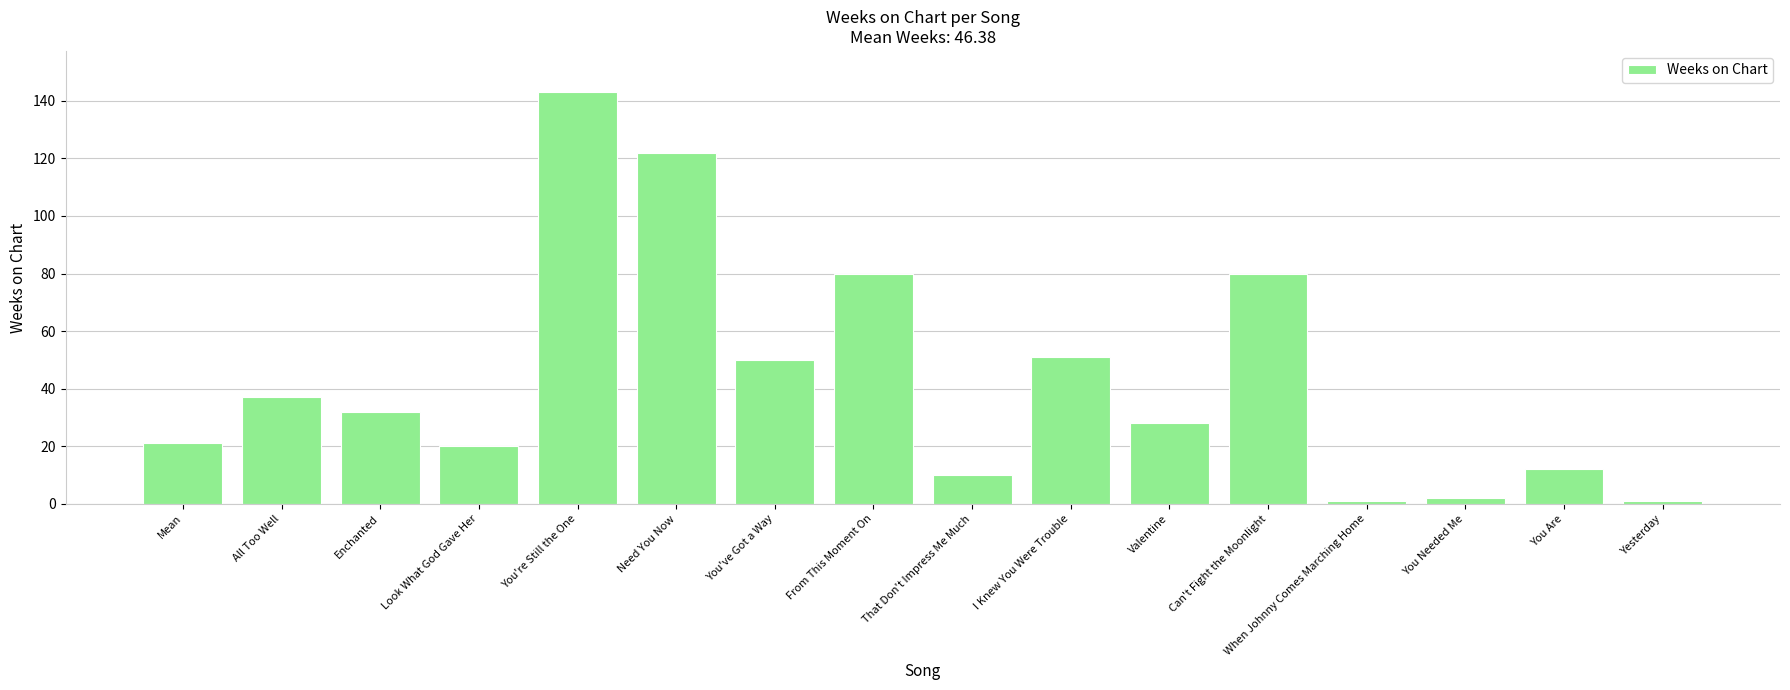

What is the difference between the maximum and minimum values?

142